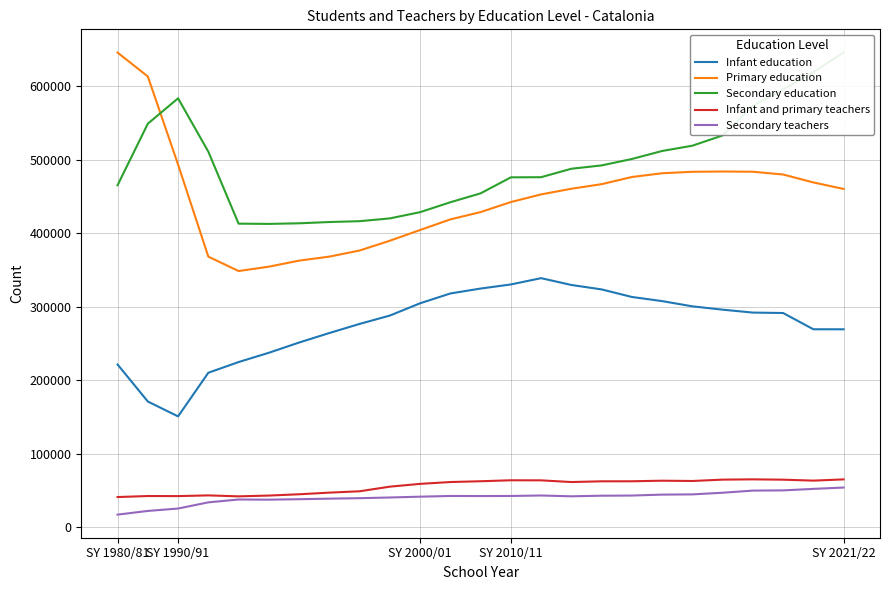

Reading left to right, extract all data points from this chart.

Infant education: 221545	171204	150983	210331	224892	237488	251419	264355	276743	288104	304809	318158	324843	330427	338979	329718	323686	313402	307785	300662	296123	292167	291596	269474	269440
Primary education: 645761	613312	493407	368261	348665	354597	362817	368267	376585	389878	404456	418914	428845	442494	452887	460584	466813	476558	481663	483653	484029	483712	479958	469179	460311
Secondary education: 465429	549083	583564	511002	413114	412779	413599	415314	416469	420263	428733	442223	454321	476103	476295	487779	492330	501033	511939	519126	533090	573252	595539	619211	645972
Infant and primary teachers: 41291	42667	42578	43532	42236	43304	45056	47292	49120	55421	59204	61706	62768	64089	63998	61691	62679	62733	63517	63131	64964	65362	64897	63624	65293
Secondary teachers: 17391	22395	25667	34070	37942	37712	38360	39102	39747	40674	41786	42747	42639	42745	43403	42273	43101	43322	44593	44892	47149	50050	50343	52372	54223